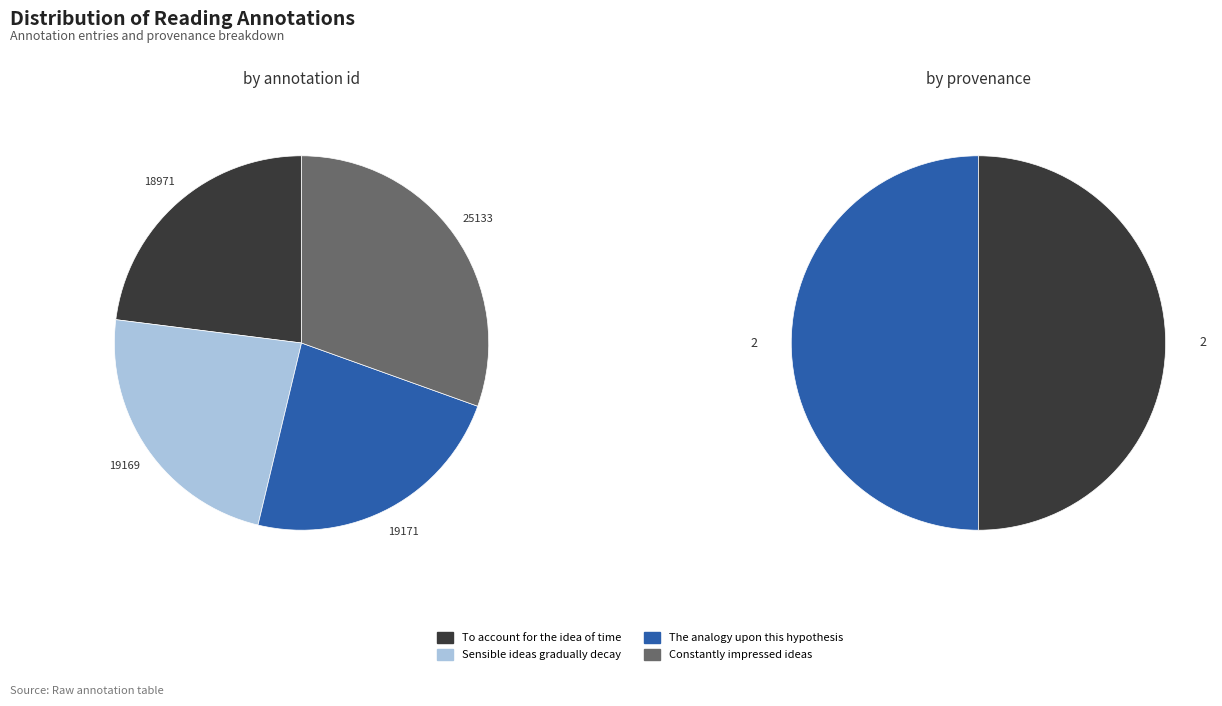

Which category has the biggest portion of the pie?

Constantly impressed ideas